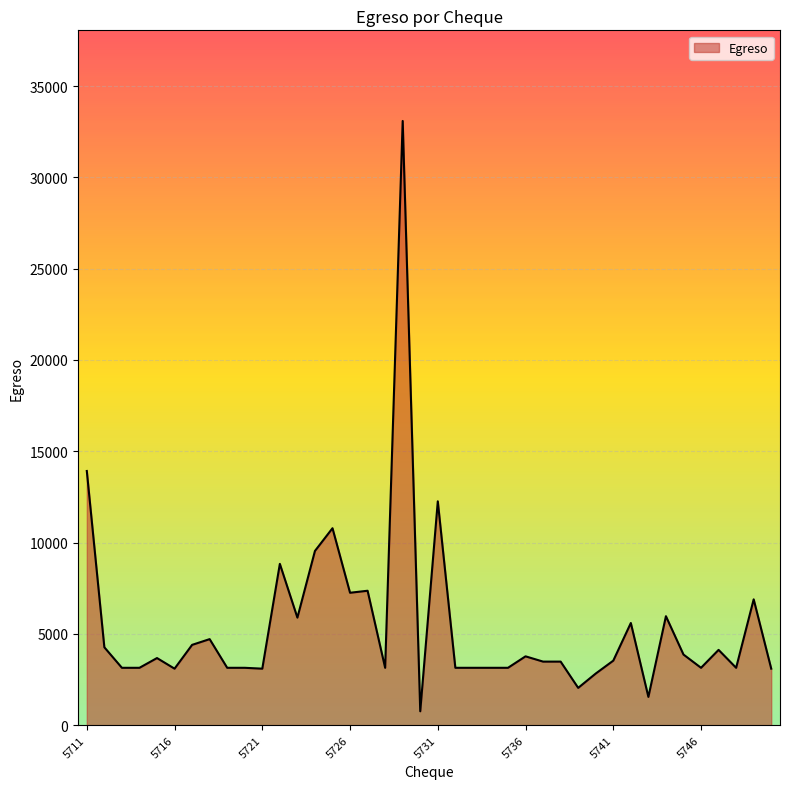

What is the greatest value displayed?

33089.4